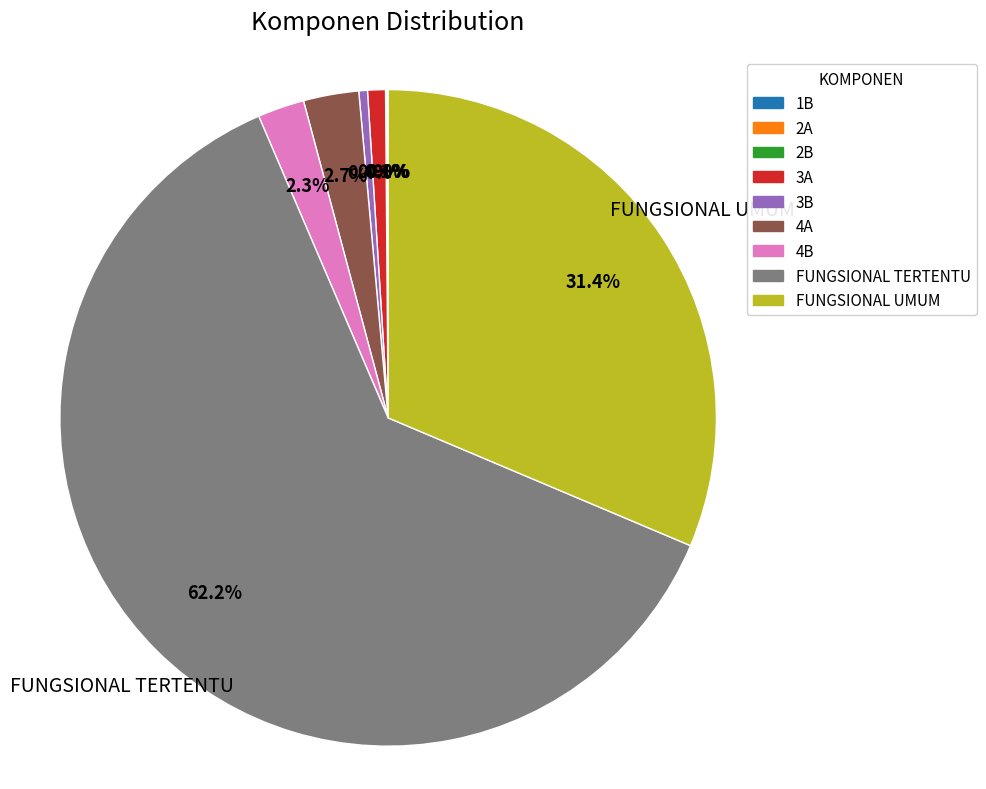

Is it true that FUNGSIONAL TERTENTU is 54% of the pie?

False